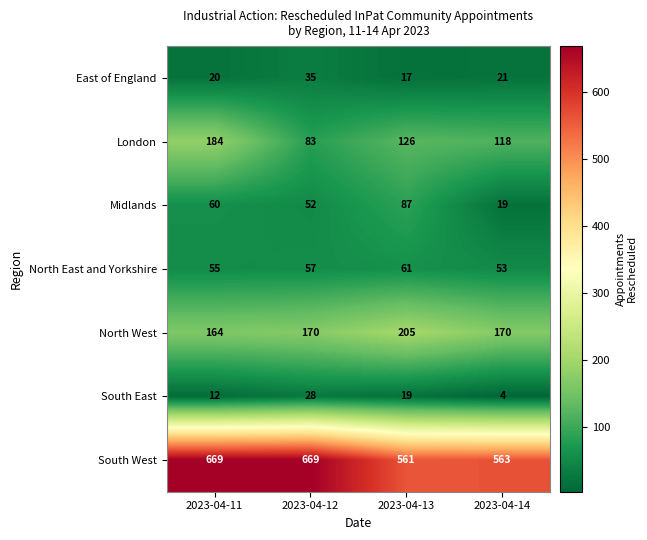

The value of East of England at 2023-04-14 is 37. True or false?

False